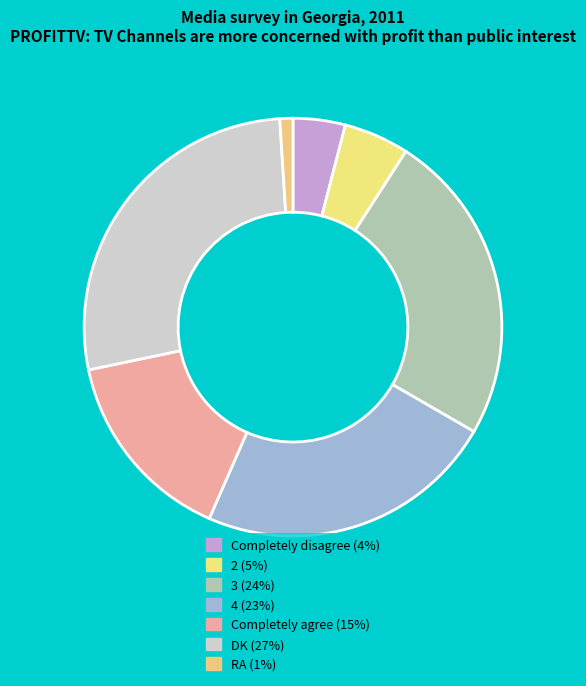

Is it true that Completely agree is 15% of the pie?

True